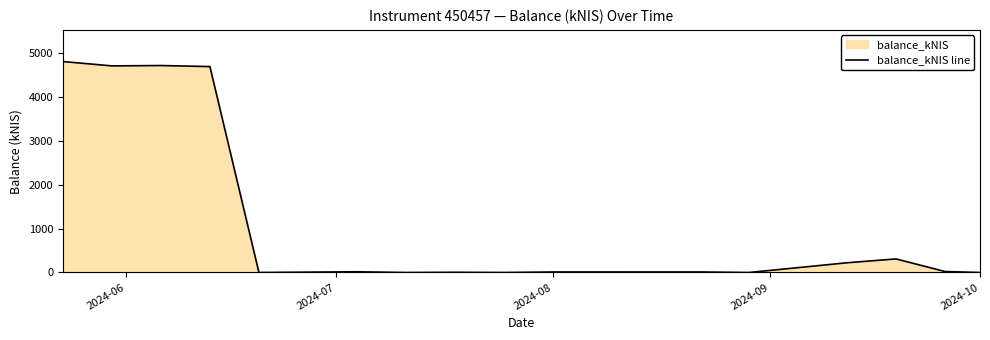

What is the maximum value shown in the chart?

4804.0